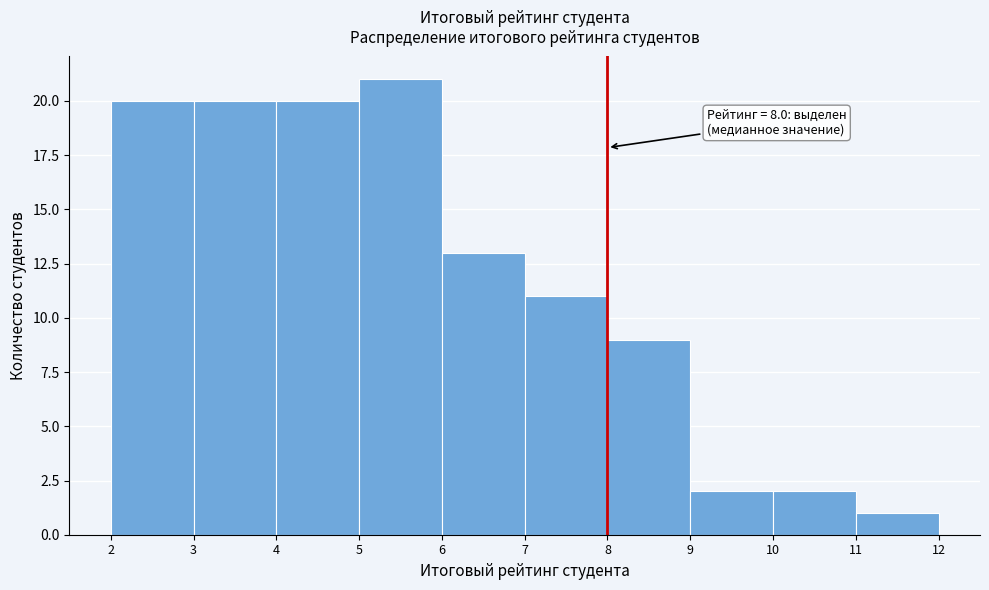

Over which range of the x-axis is the bar tallest?

5 to 6